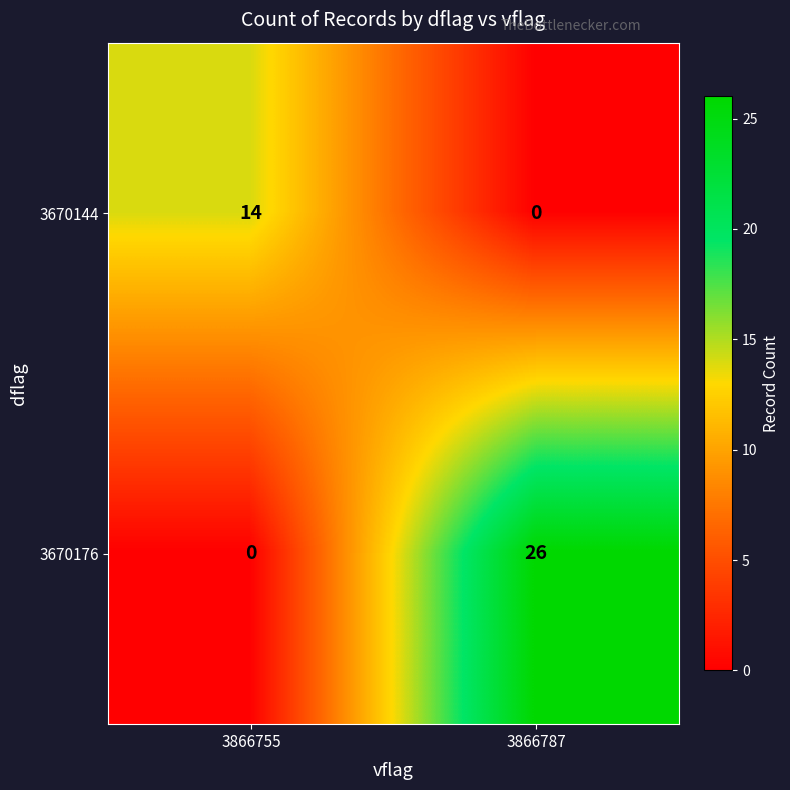

The 3670144 series shows 14 at 3866755. True or false?

True